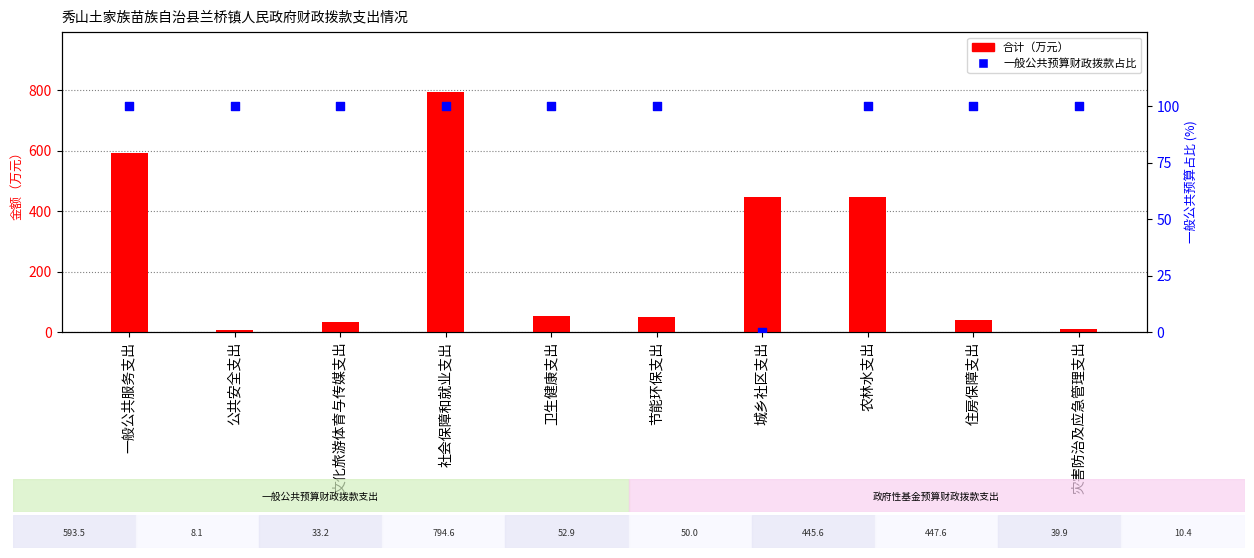

At how many categories does at least one series exceed 549?

2